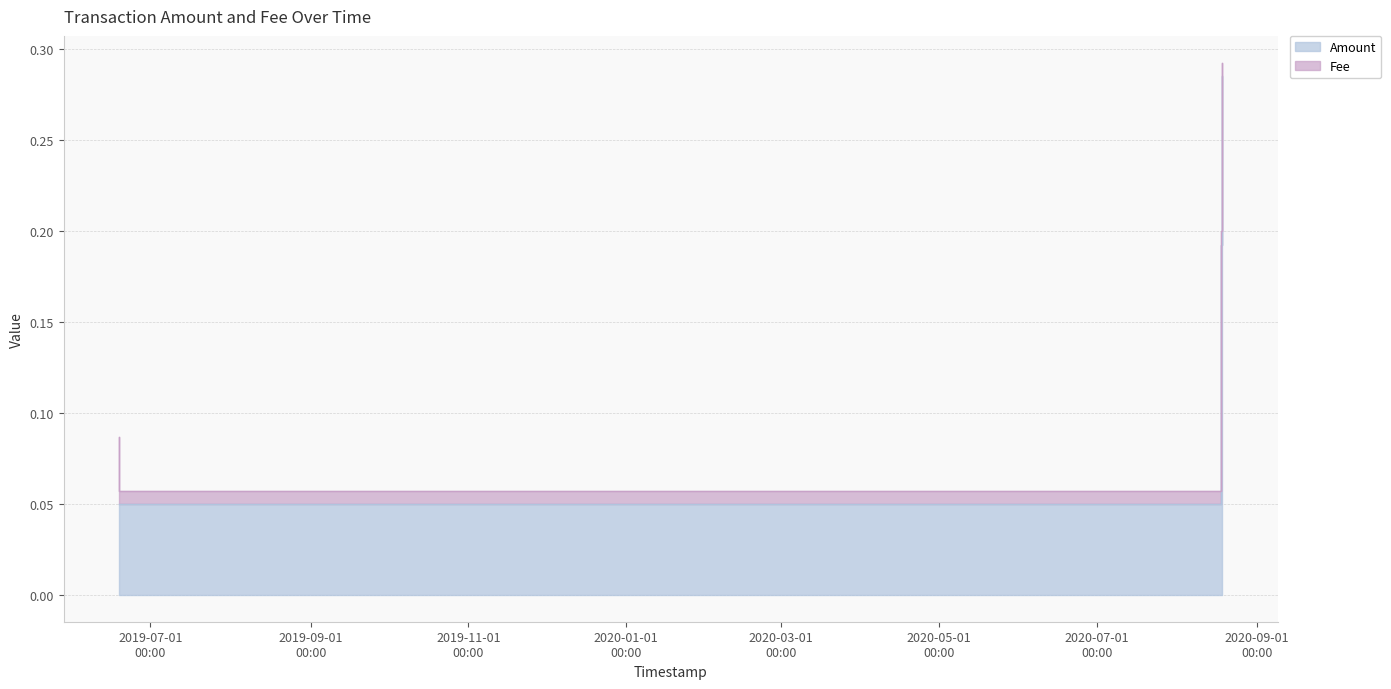

True or false: Fee and Amount intersect in this chart.

False